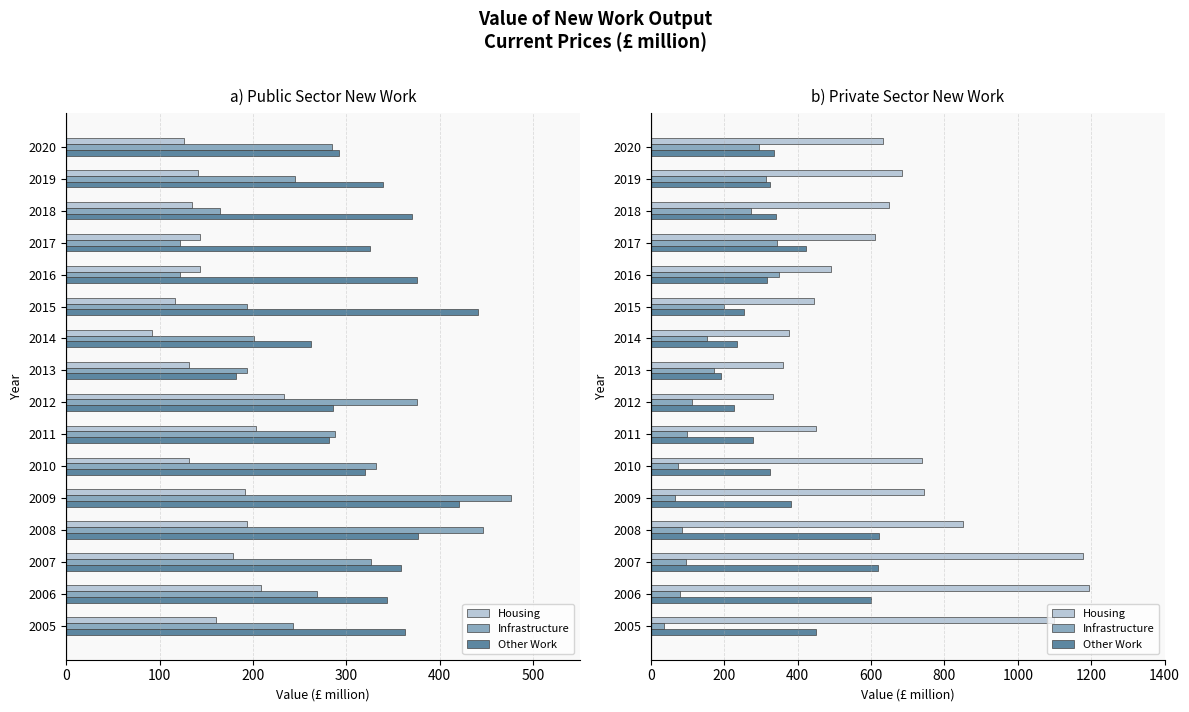

The Housing series shows 632.2 at 2020. True or false?

True